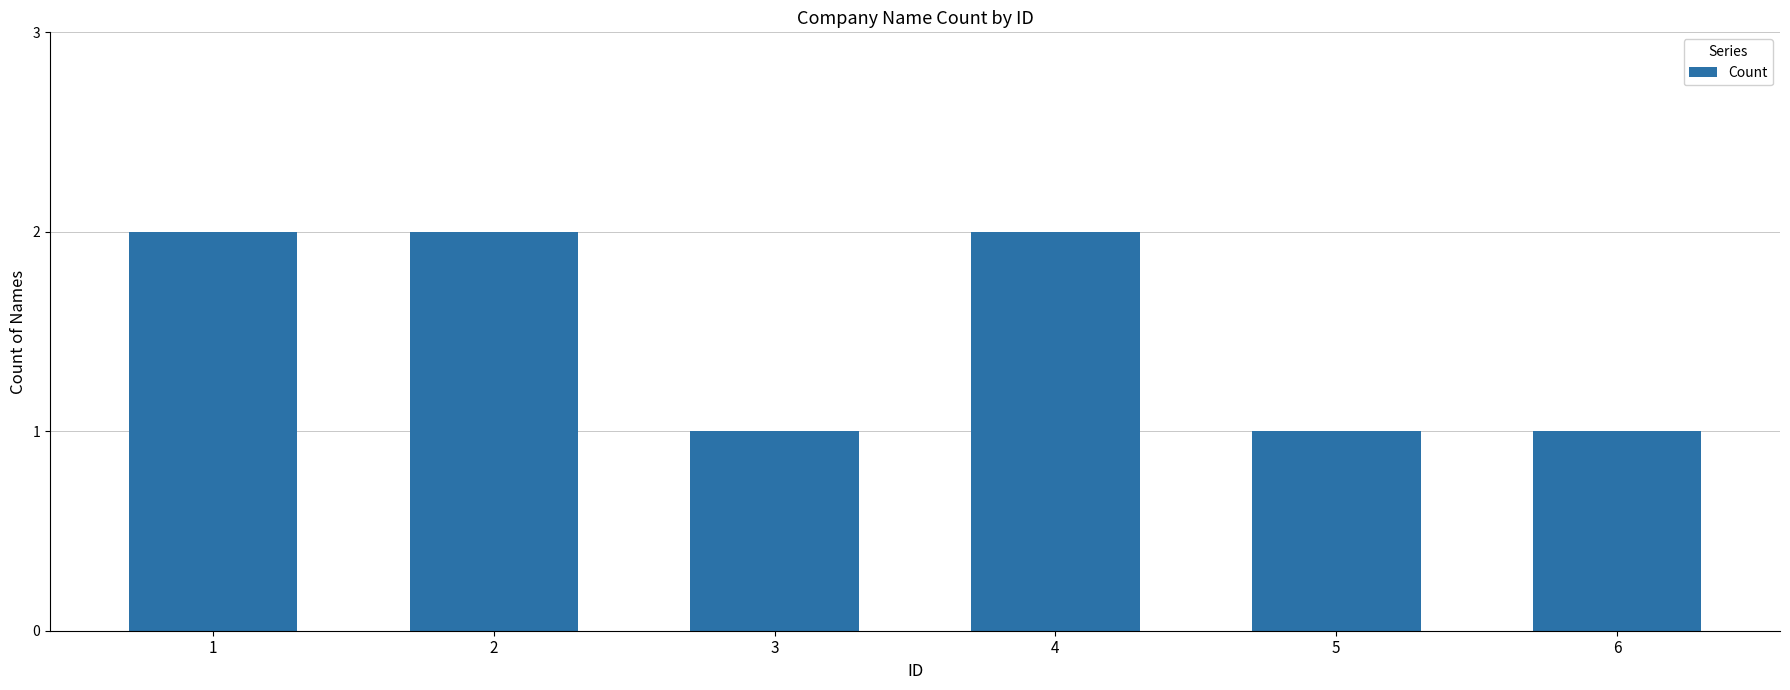

What is the difference between the second highest and minimum values?

1